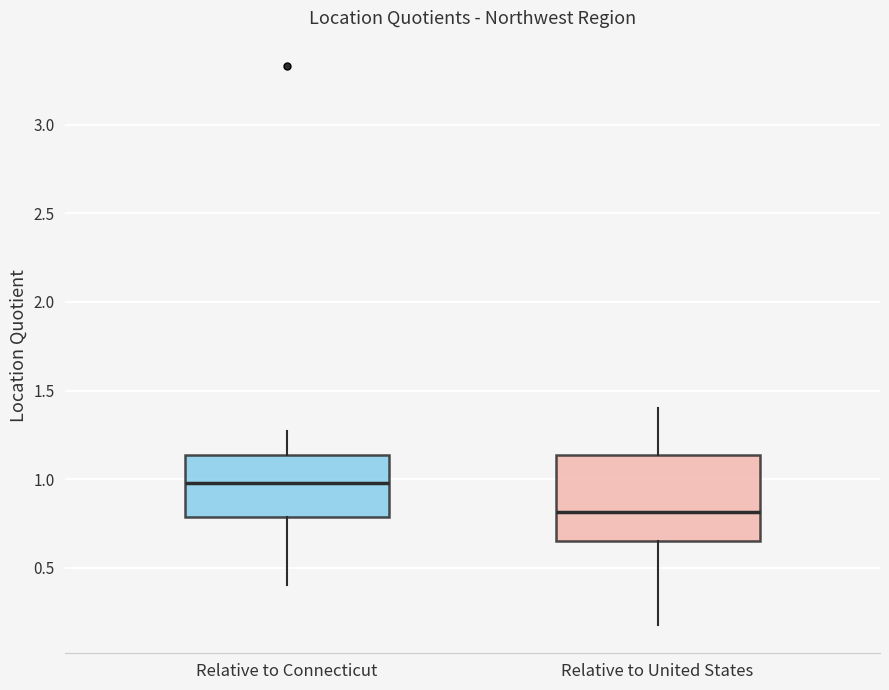

Comparing the boxes themselves (not the whiskers), which one is the tallest?

Relative to United States